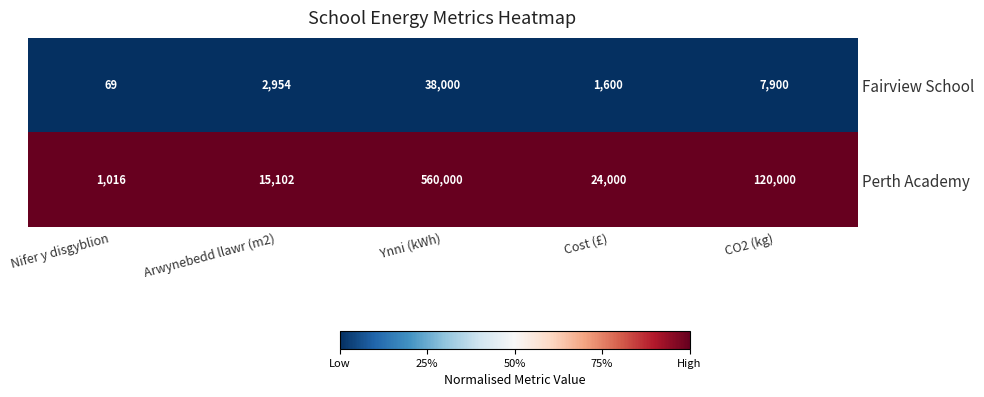

Reading left to right, extract all data points from this chart.

Fairview School: Nifer y disgyblion=69	Arwynebedd llawr (m2)=2954	Ynni (kWh)=38000	Cost (£)=1600	CO2 (kg)=7900
Perth Academy: Nifer y disgyblion=1016	Arwynebedd llawr (m2)=15102	Ynni (kWh)=560000	Cost (£)=24000	CO2 (kg)=120000